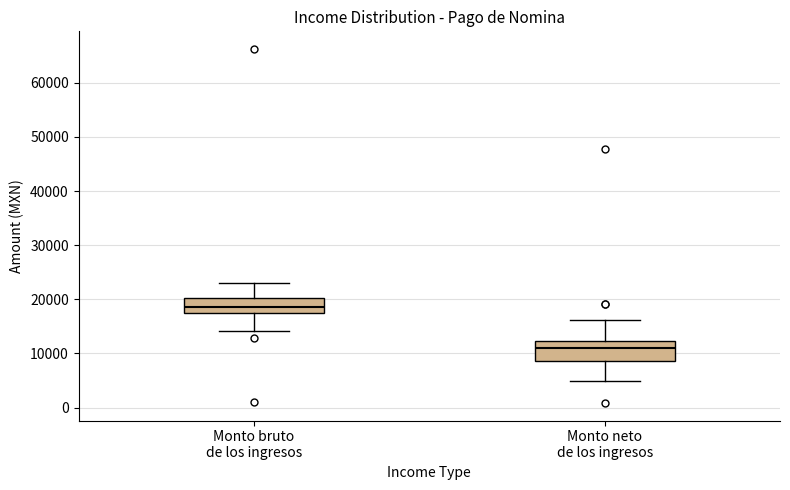

Reading left to right, transcribe this box plot: for each box, give where its median line is, the range the box spans, and where its two whiskers end, as read against the y-axis. The values are not printed on the chart, so give them approximately, as read against the axis.

Monto bruto de los ingresos: median 19000, box 17000 to 20000, whiskers 14000 to 23000
Monto neto de los ingresos: median 11000, box 9000 to 12000, whiskers 5000 to 16000